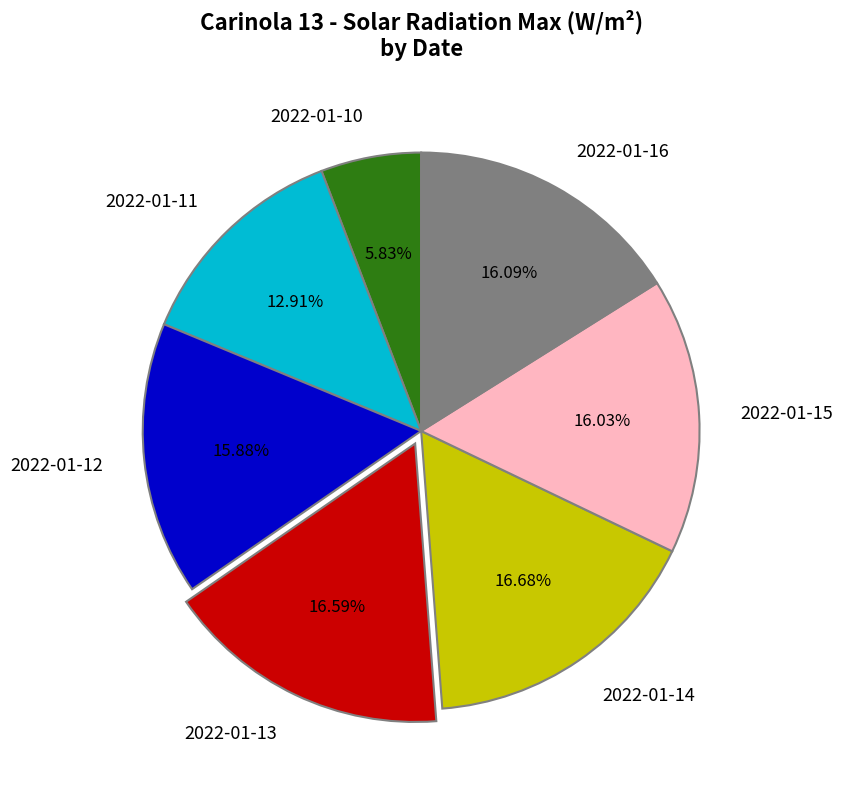

How many slices are in this pie chart?

7